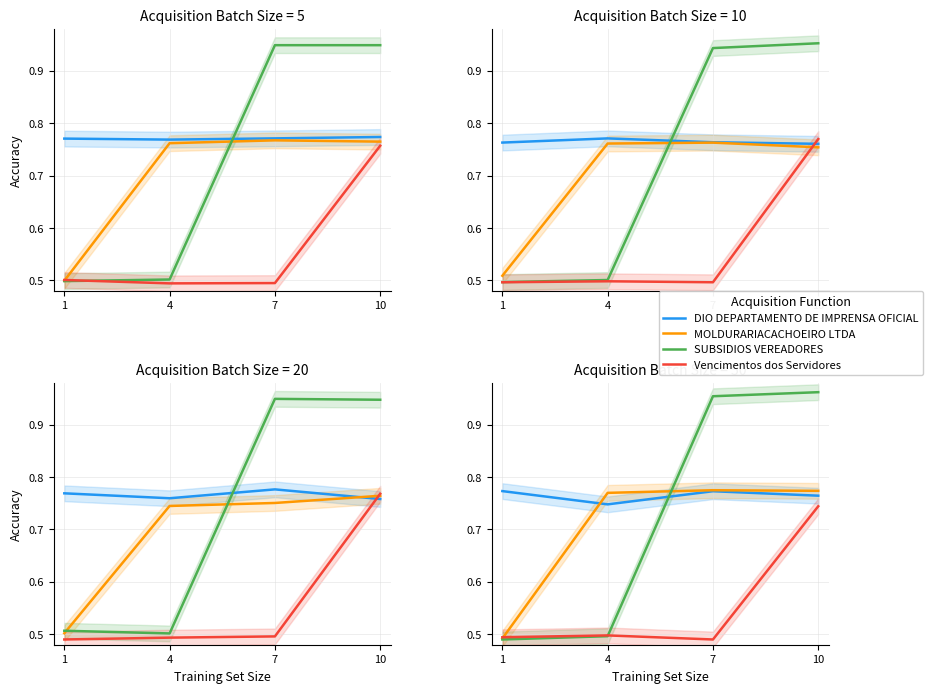

What is the sum of all Vencimentos dos Servidores values?

2.2